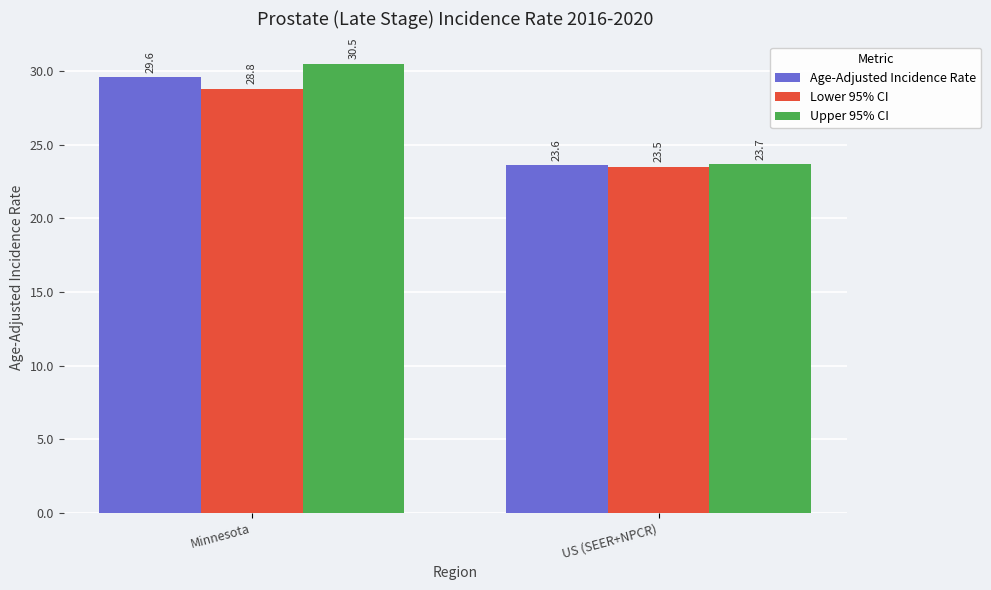

The value of Age-Adjusted Incidence Rate at Minnesota is 9.2. True or false?

False